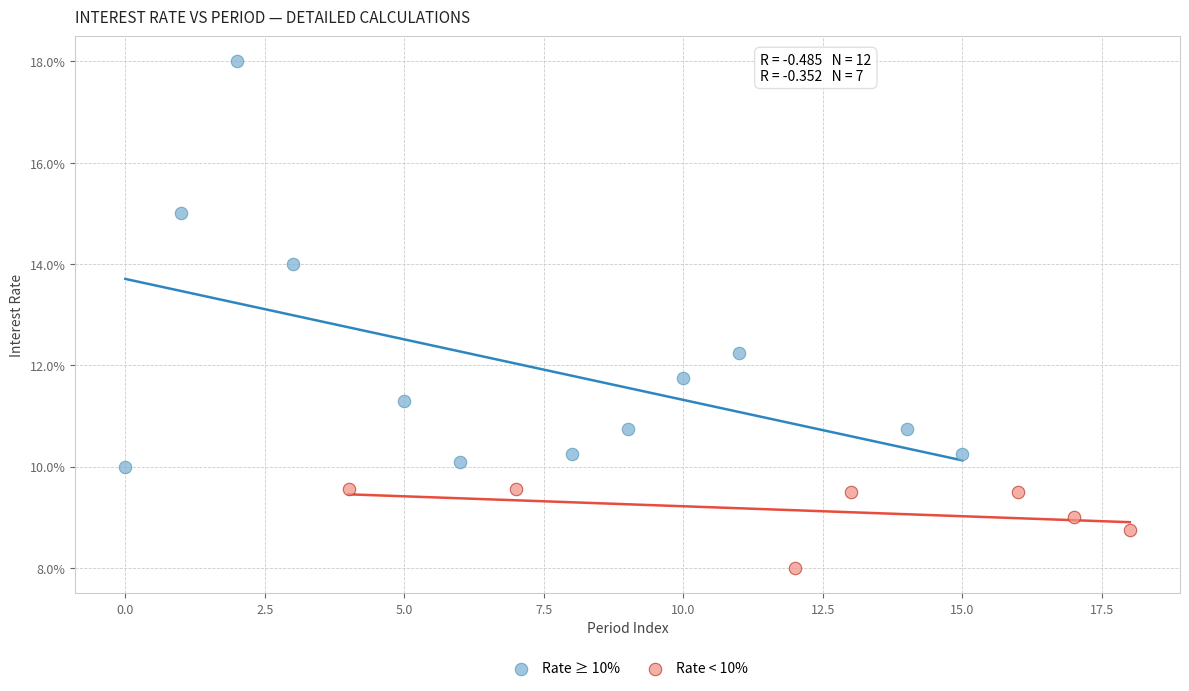

Which series reaches the minimum Y coordinate?

Rate < 10%